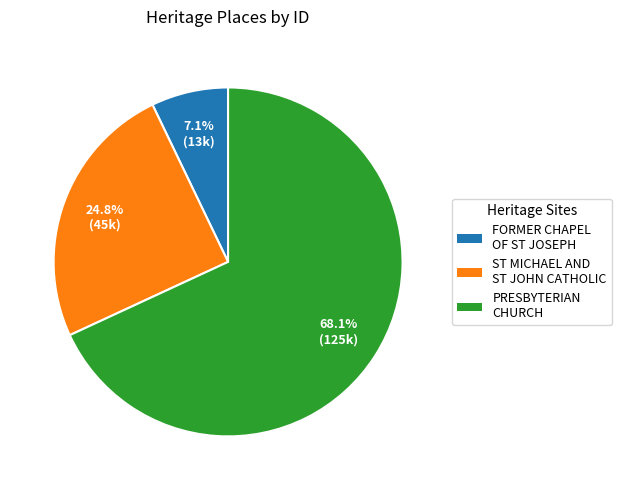

Is there a majority slice in this chart?

Yes